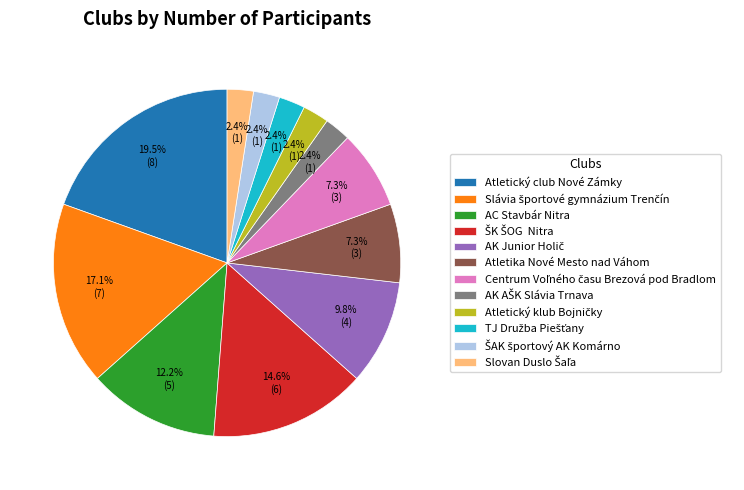

Which slice is the largest?

Atletický club Nové Zámky